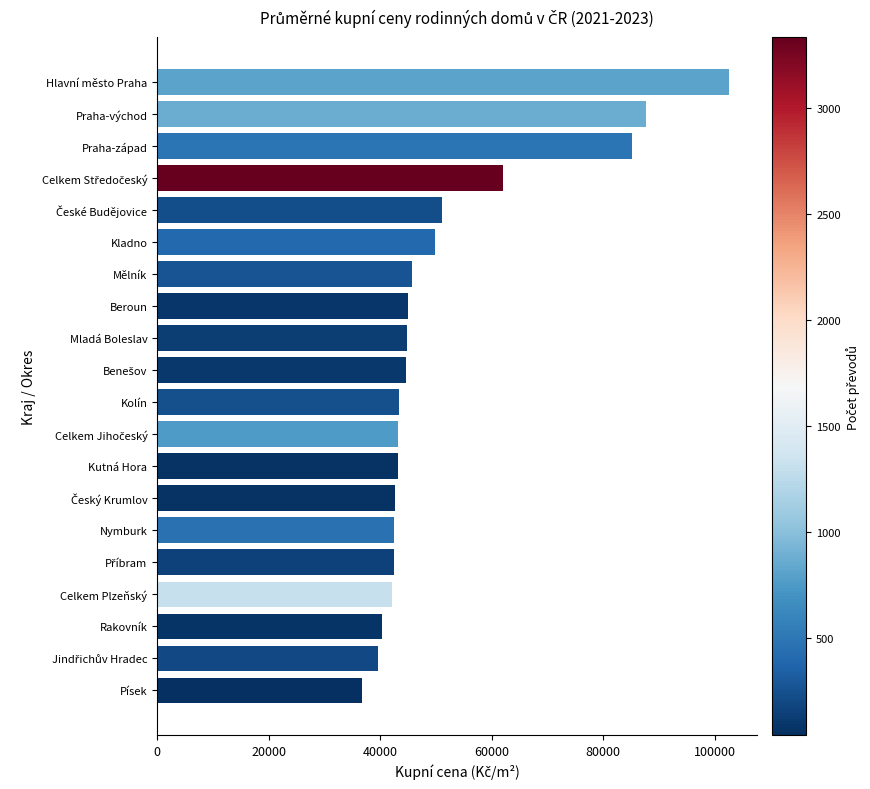

Is it true that the value at Praha-východ is 87665?

True